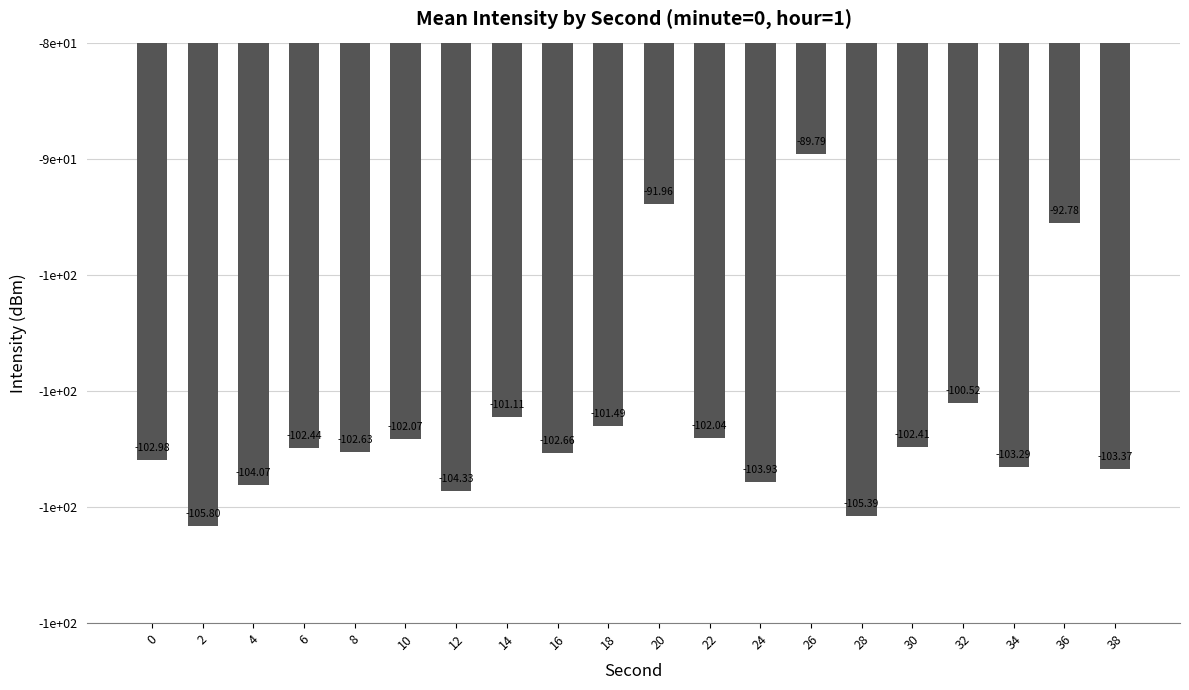

What is the sum of the values at 30 and 28?

-207.8